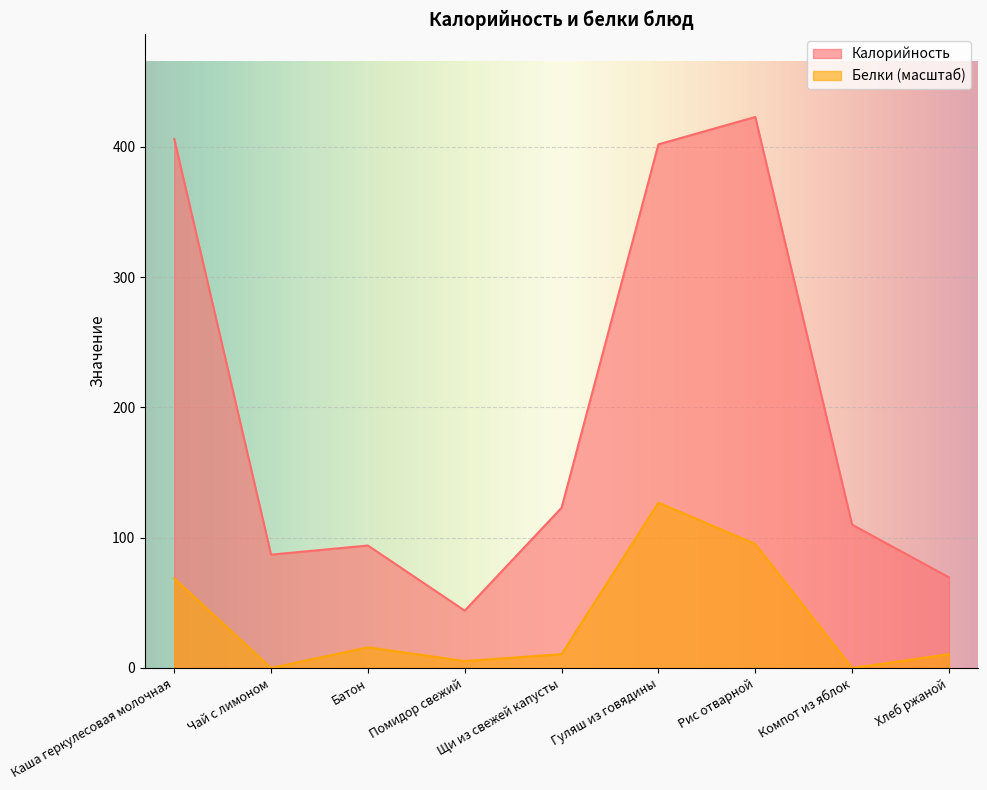

How many interior local valleys does the Белки series have?

3